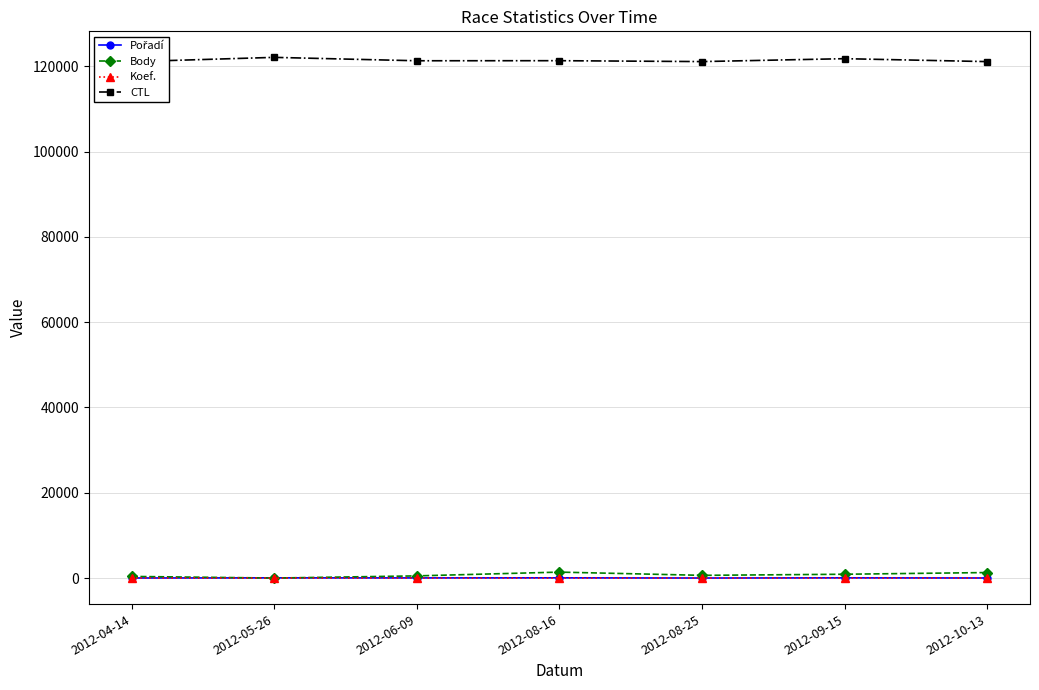

True or false: Pořadí and CTL intersect in this chart.

False